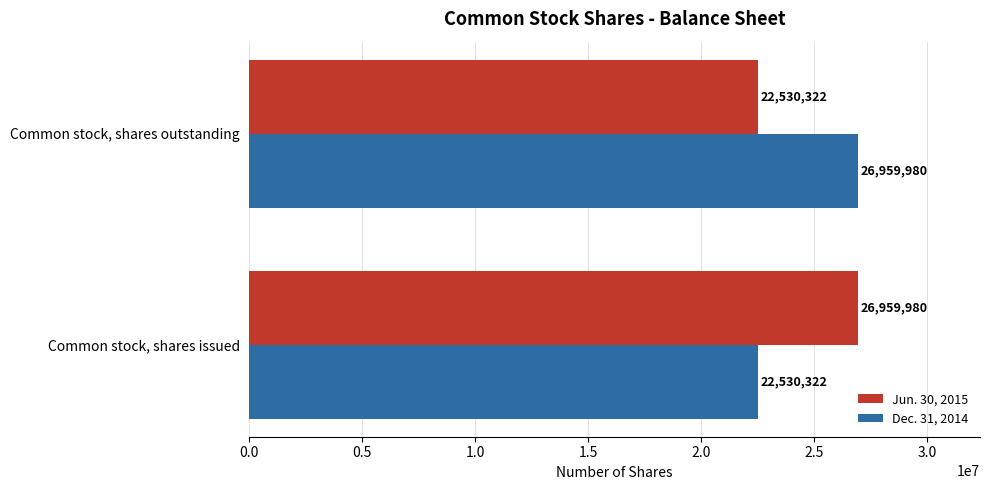

Count the number of categories in the chart.

2